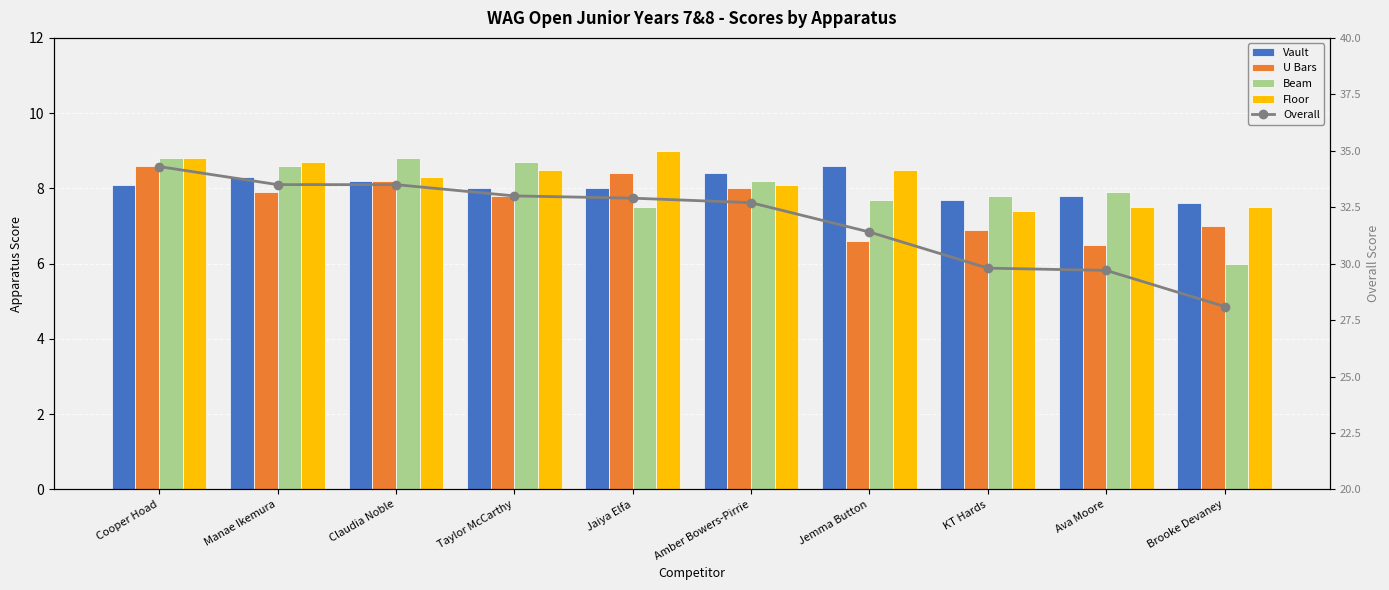

At Brooke Devaney, list the series in order from smallest to largest.

Beam, U Bars, Floor, Vault, Overall